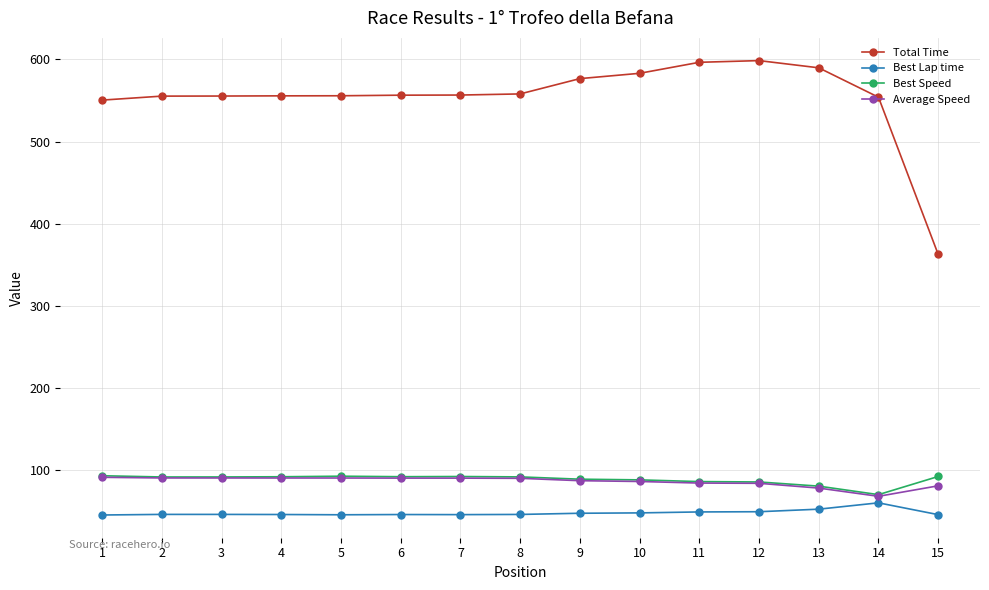

What is the value of the Total Time point at the 12th from the left?

598.6